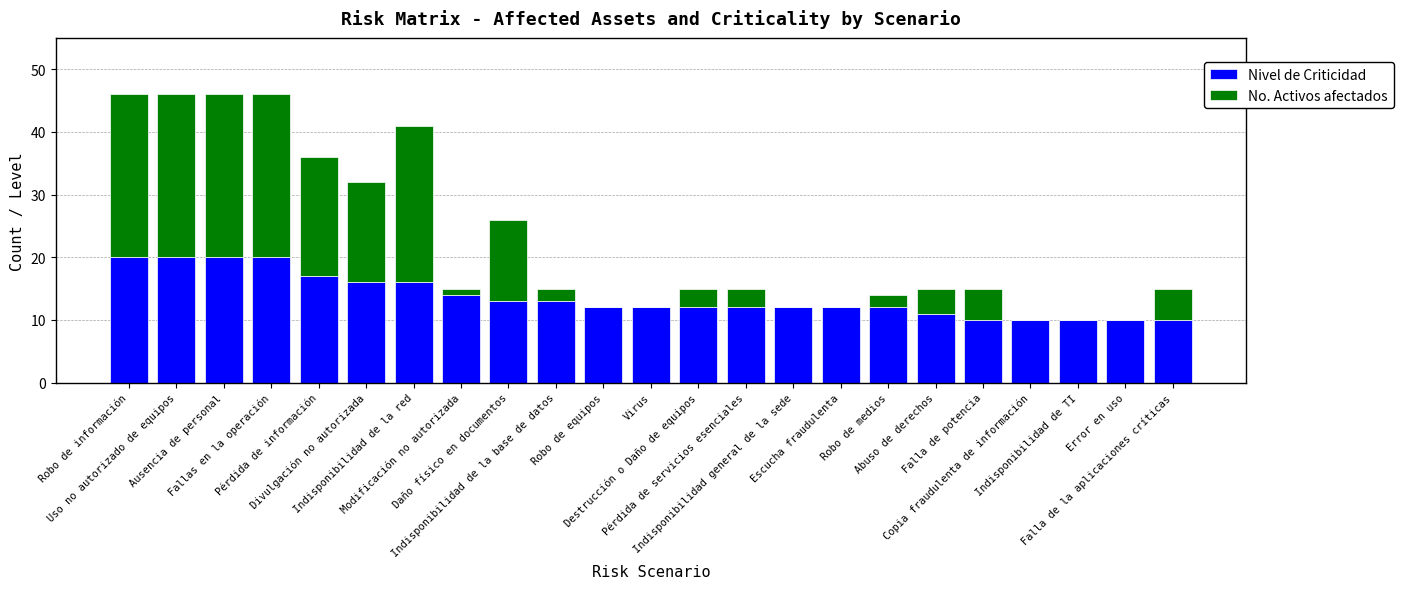

Between Virus and Escucha fraudulenta, which series saw the biggest shift?

Nivel de Criticidad